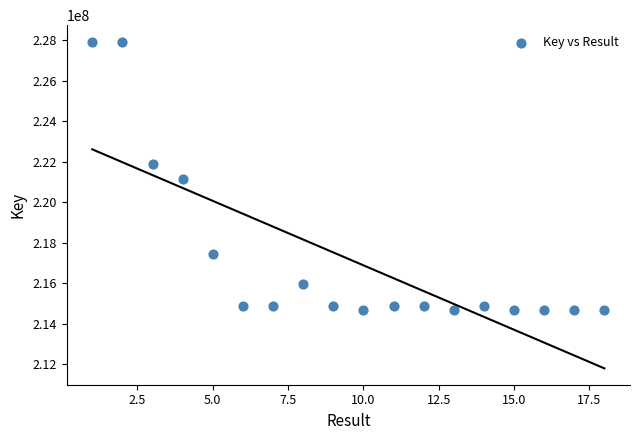

What is the range of X values (max minus min)?

17